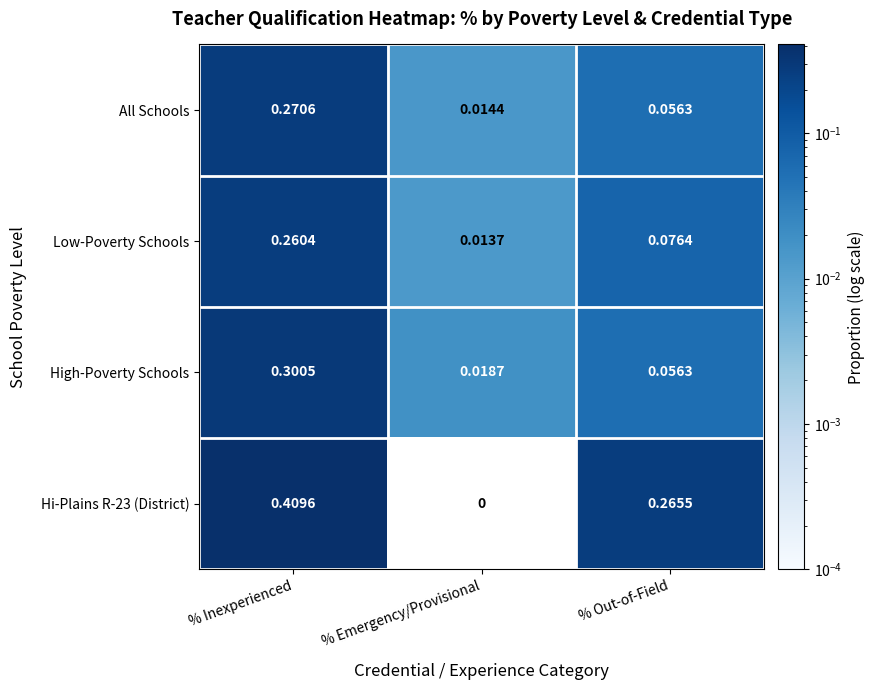

Which series has the largest total across all categories?

Hi-Plains R-23 (District)